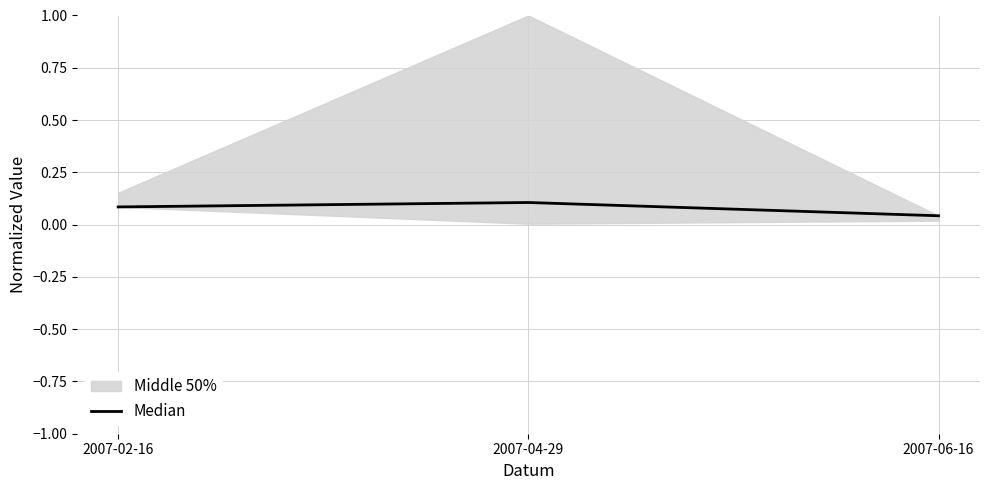

How many lines are shown in the chart?

1